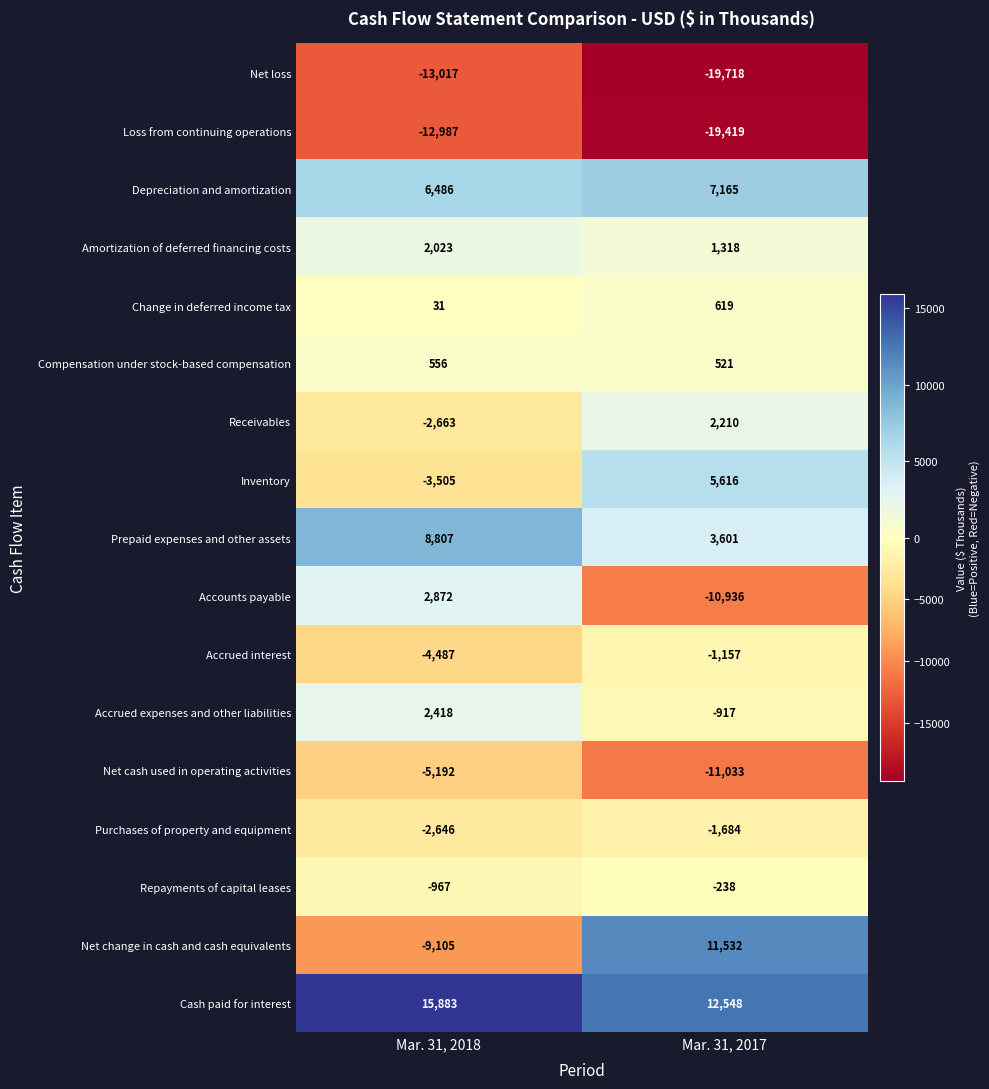

List the labels in order of Repayments of capital leases value, largest first.

Mar. 31, 2017, Mar. 31, 2018